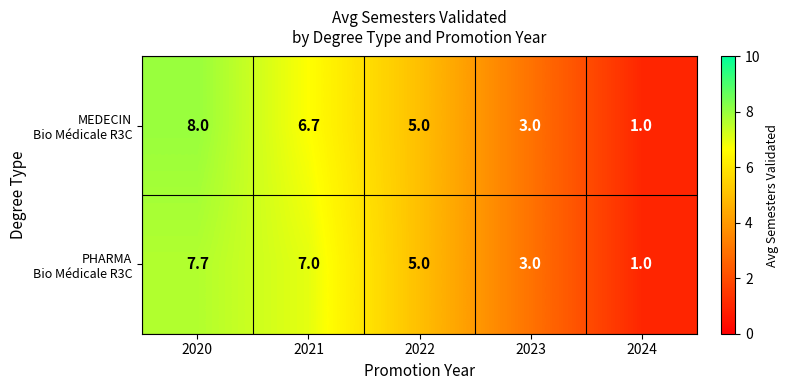

How many categories are shown in the chart?

5